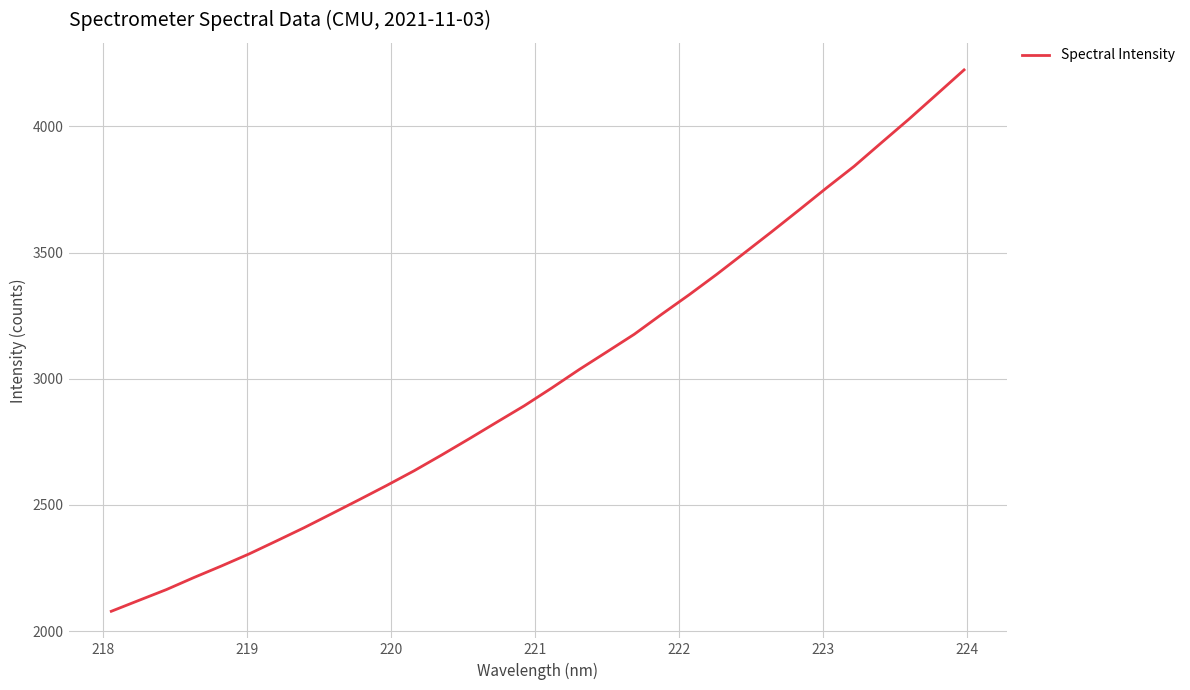

What is the smallest value displayed?

2078.3